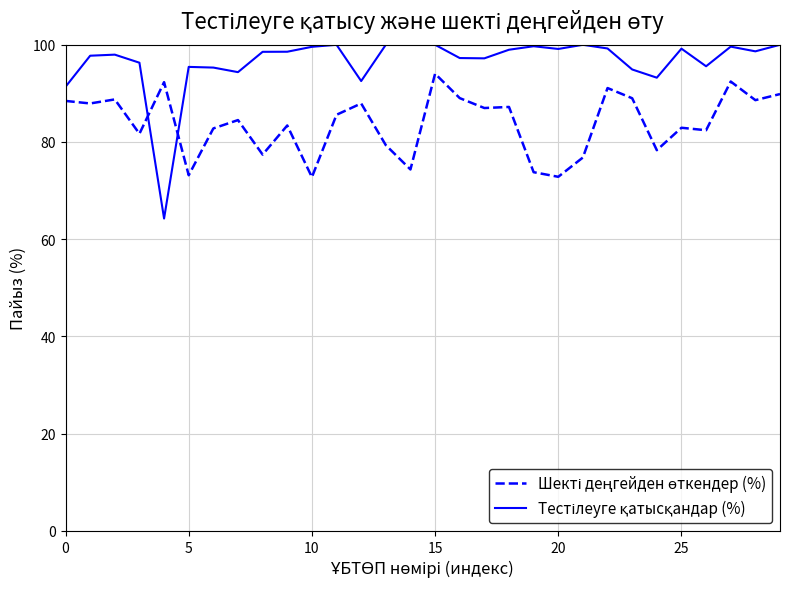

What is the maximum value shown in the chart?

100.0